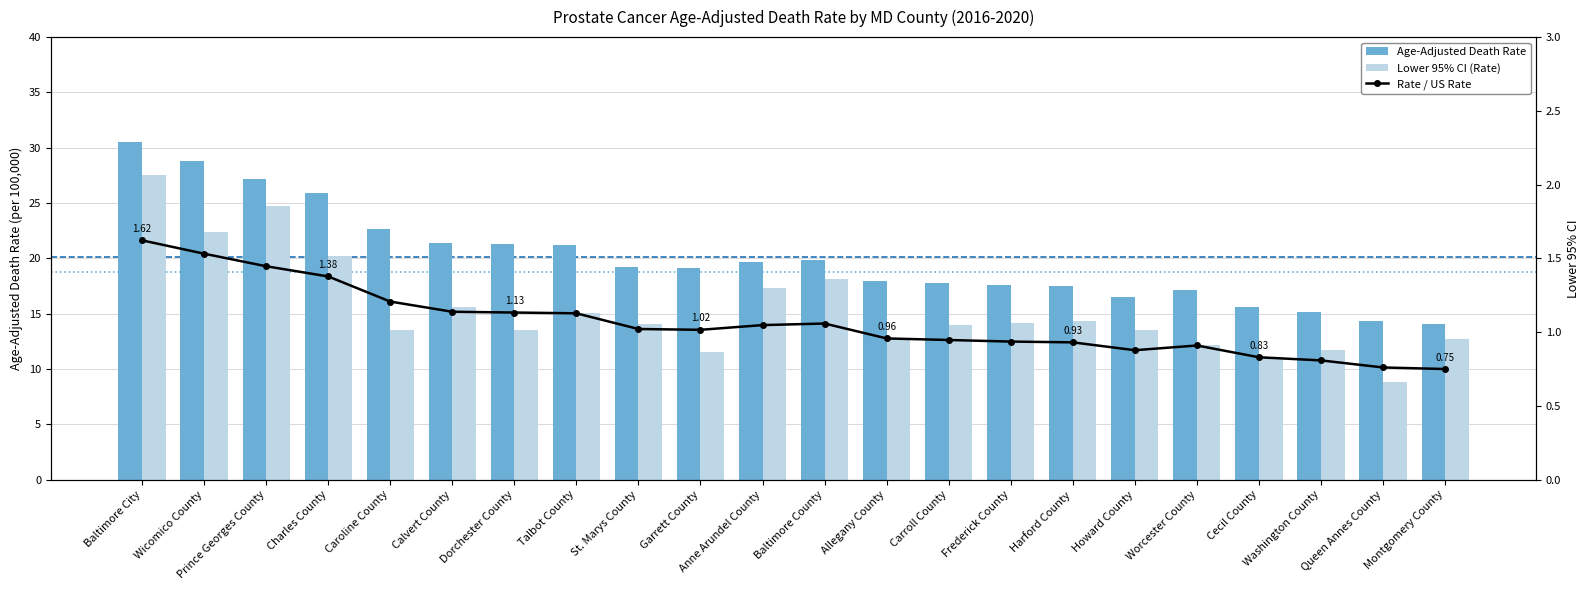

List the labels in order of Age-Adjusted Death Rate value, smallest first.

Montgomery County, Queen Annes County, Washington County, Cecil County, Howard County, Worcester County, Harford County, Frederick County, Carroll County, Allegany County, Garrett County, St. Marys County, Anne Arundel County, Baltimore County, Talbot County, Dorchester County, Calvert County, Caroline County, Charles County, Prince Georges County, Wicomico County, Baltimore City